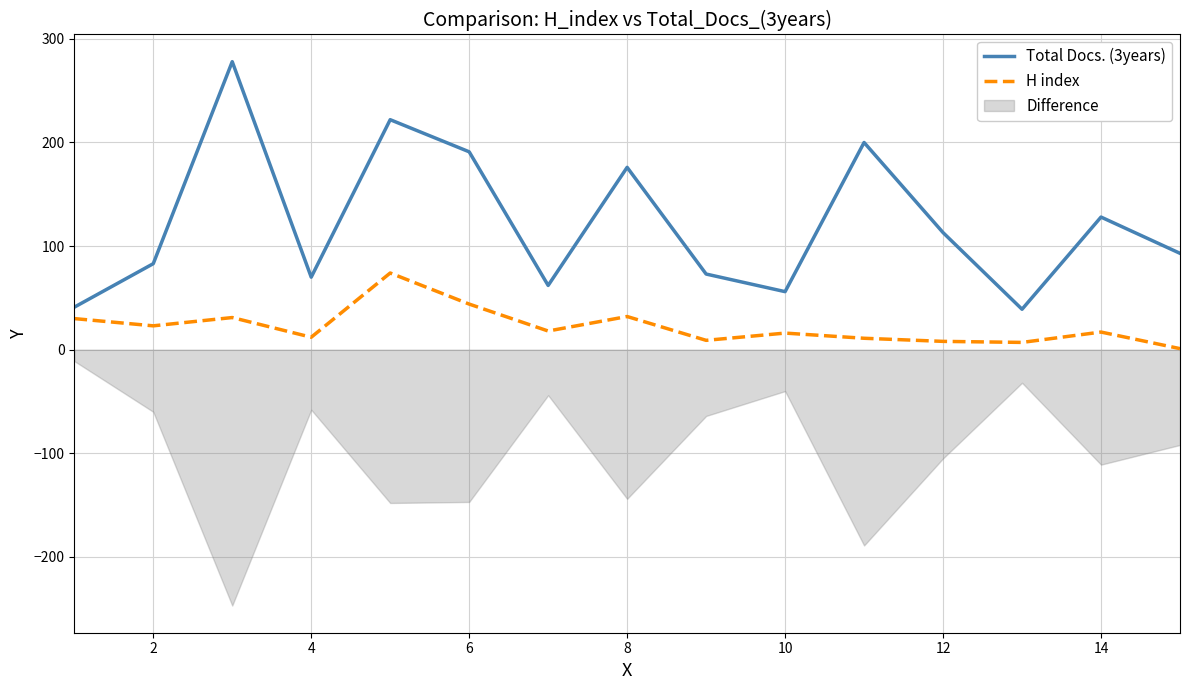

What is the highest value of the H index series?

74